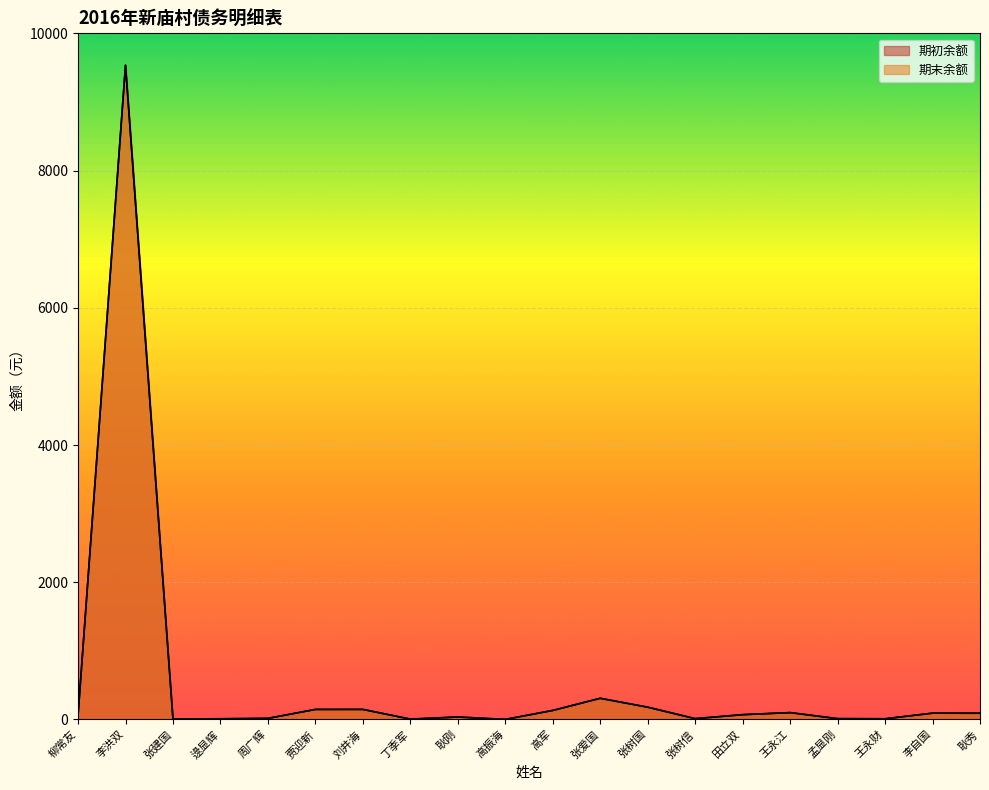

What is the total value across all series at 周广辉?

32.0